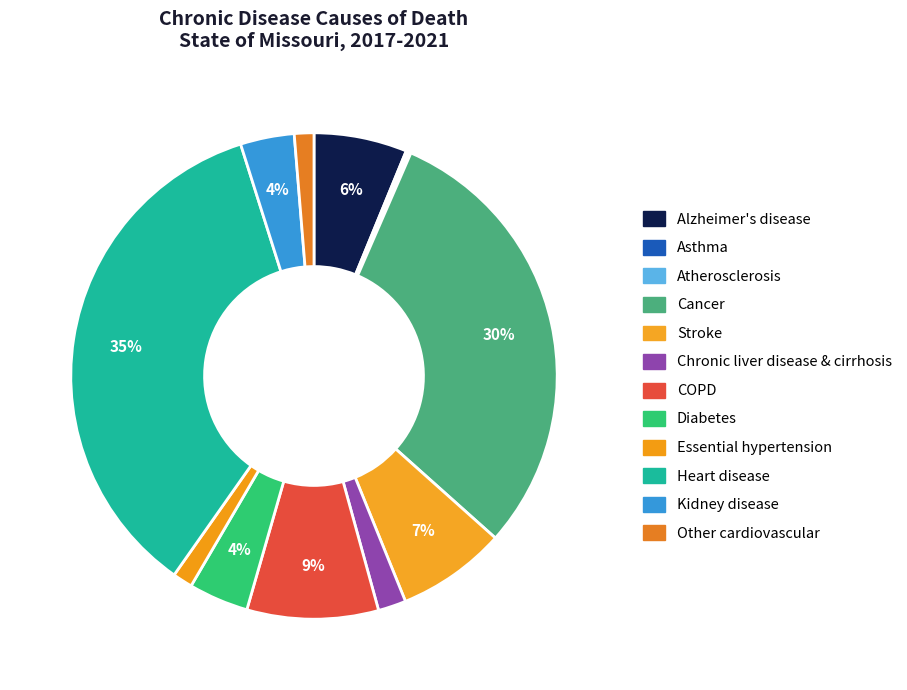

Rank the categories by value from lowest to highest.

Asthma, Atherosclerosis, Other cardiovascular, Essential hypertension, Chronic liver disease & cirrhosis, Kidney disease, Diabetes, Alzheimer's disease, Stroke, COPD, Cancer, Heart disease